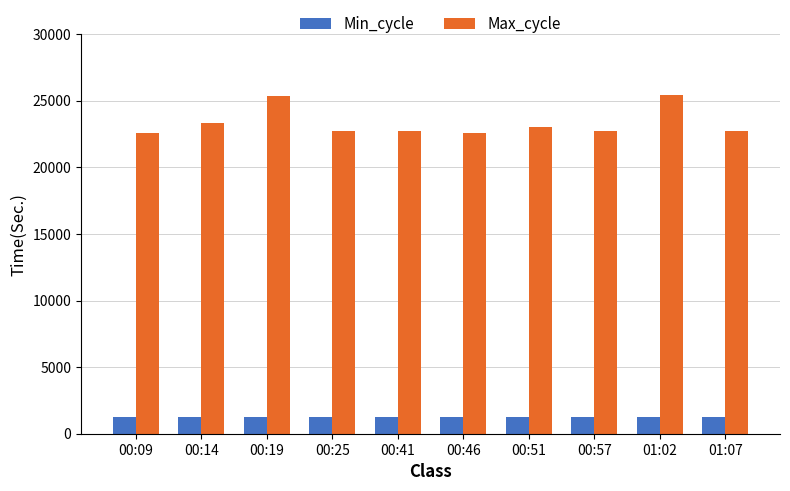

What is the label of the 1st bar from the right?

01:07